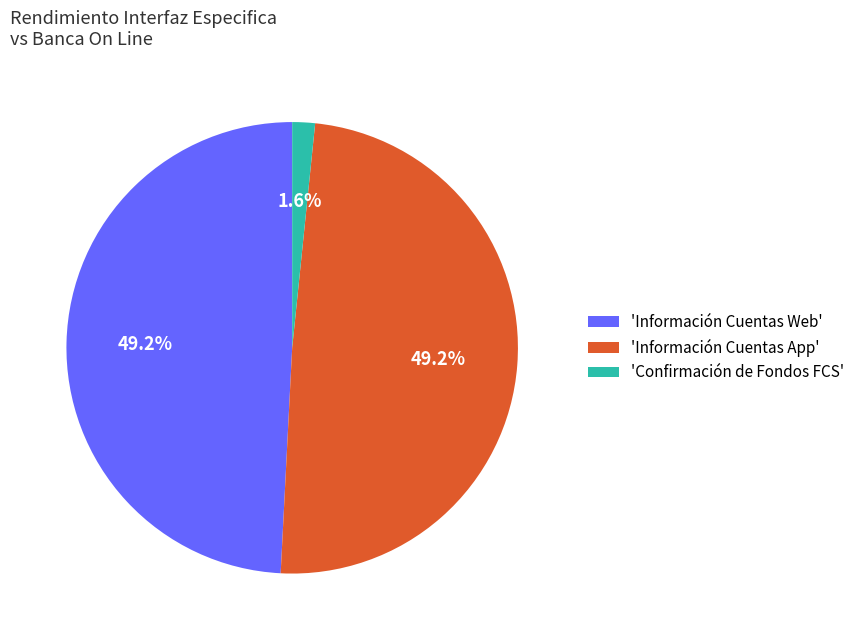

How many slices are in this pie chart?

3